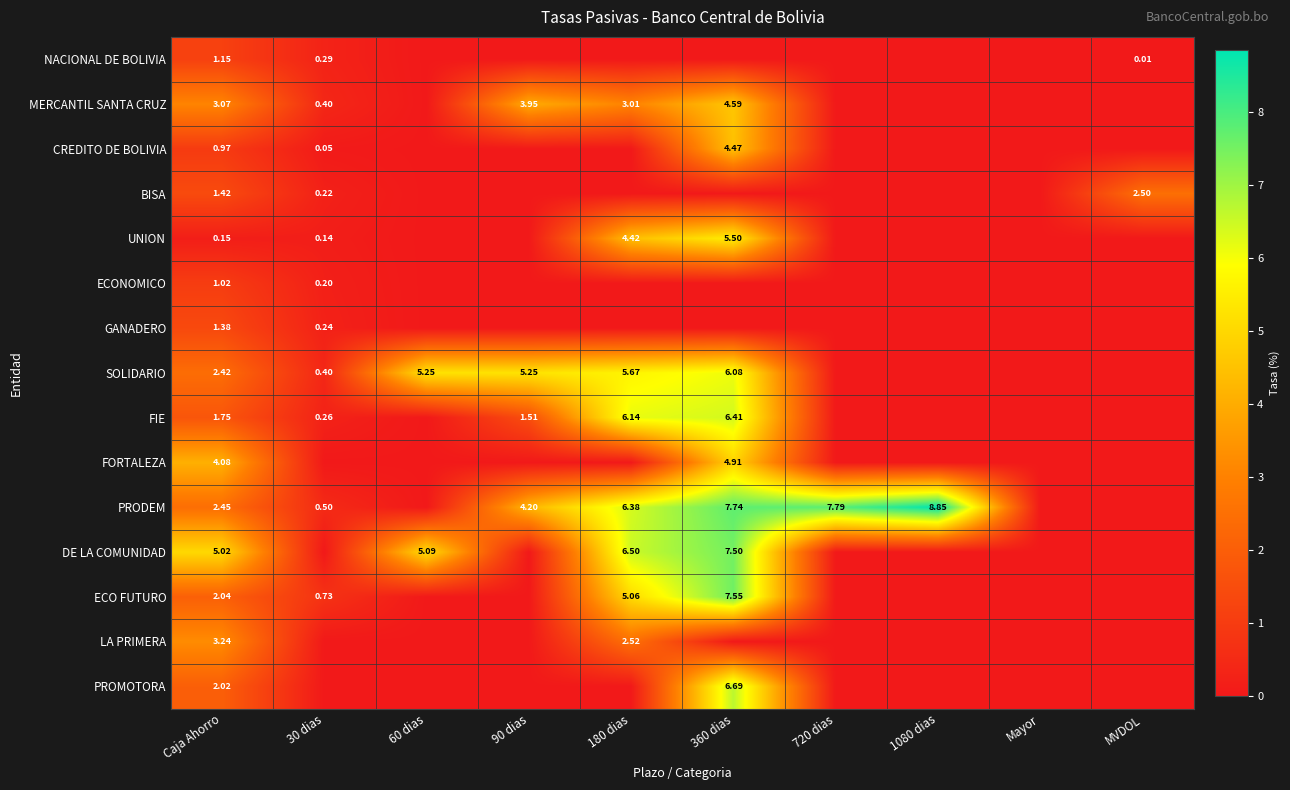

Count the LA PRIMERA values in the range 0 to 1.

8